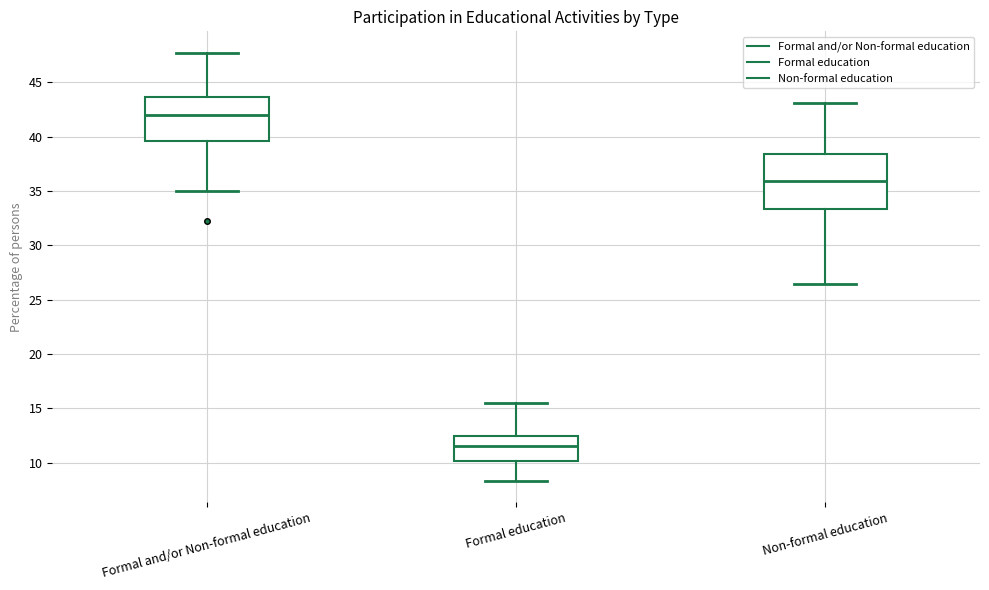

Where does the upper whisker of the box for Formal and/or Non-formal education end on the y-axis? The values are not printed on the chart, so give them approximately, as read against the axis.

47.5